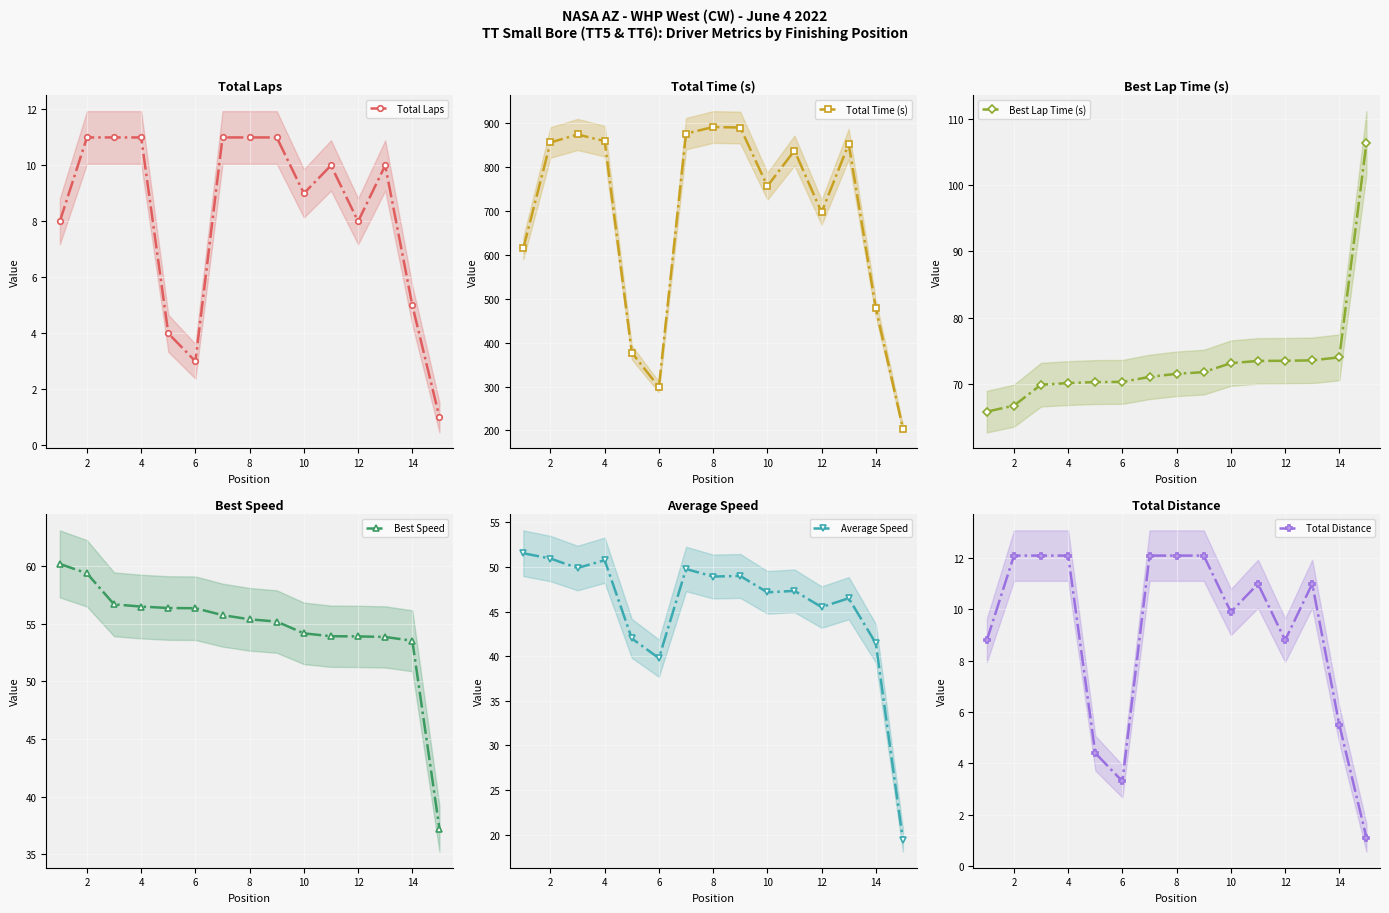

What is the lowest value of the Total Distance series?

1.1